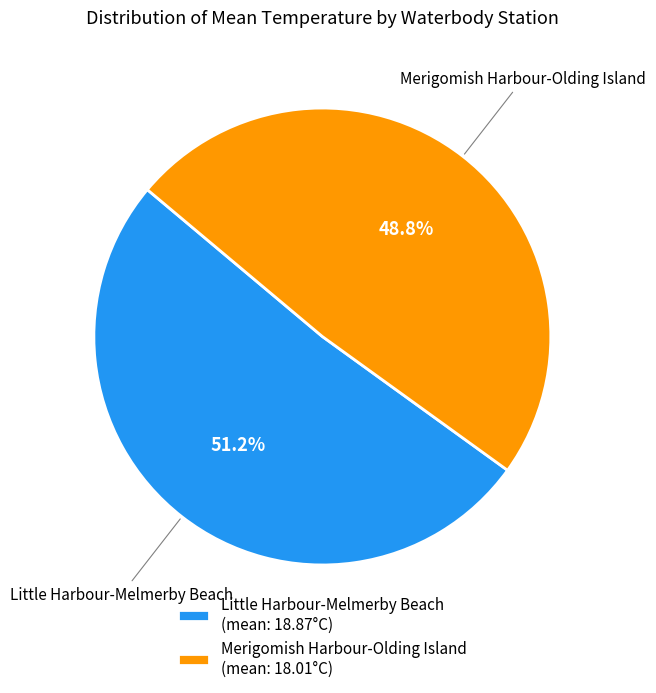

Approximately how many times larger is the value at Little Harbour-Melmerby Beach (mean: 18.87°C) compared to Merigomish Harbour-Olding Island (mean: 18.01°C)?

1.0